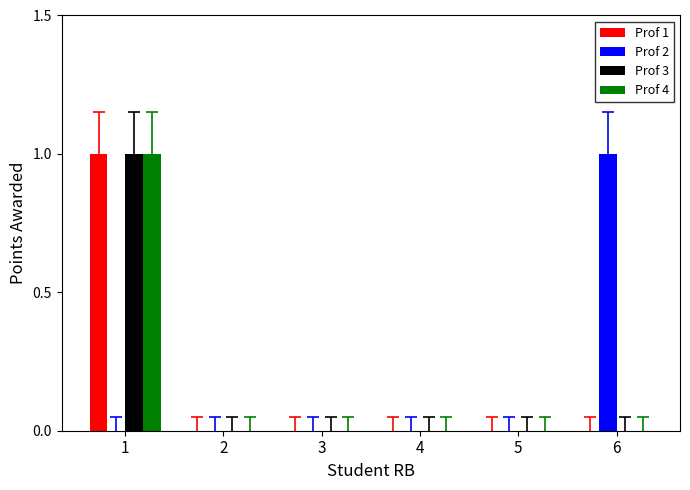

True or false: Prof 1 has a value of 0 at 2.

True